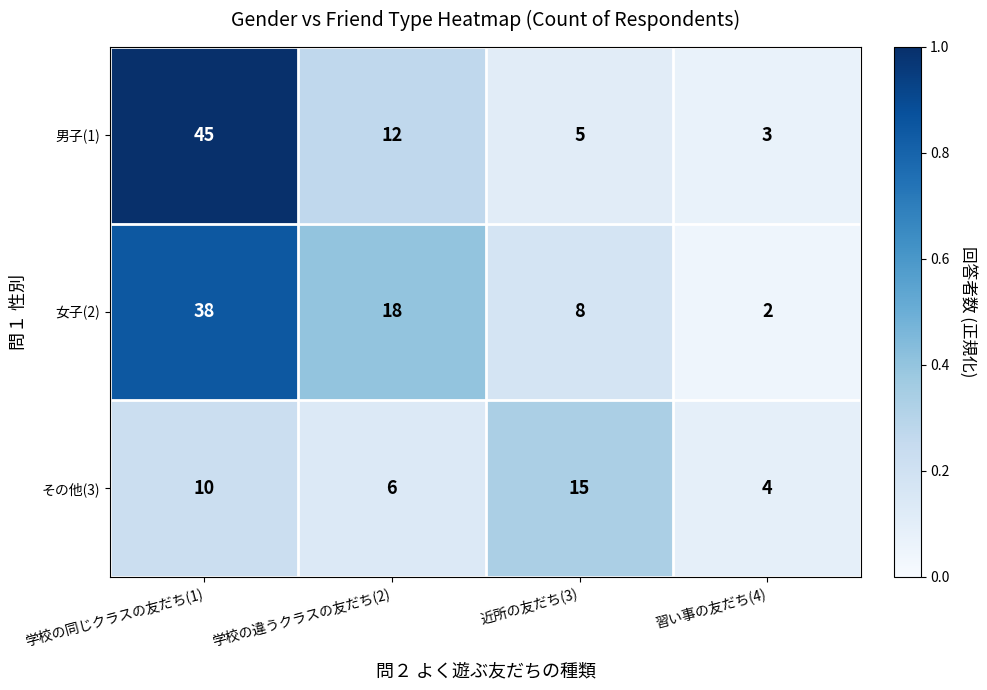

What is the difference between the その他(3) values at 学校の違うクラスの友だち(2) and 近所の友だち(3)?

9